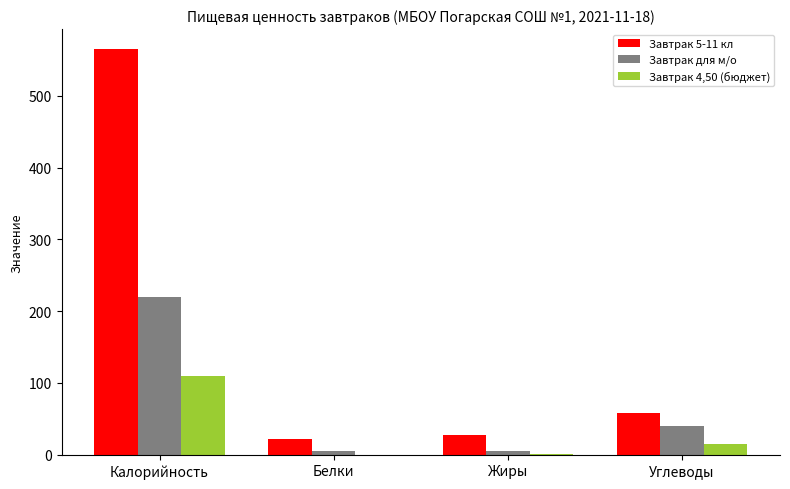

What is the greatest value displayed?

564.8